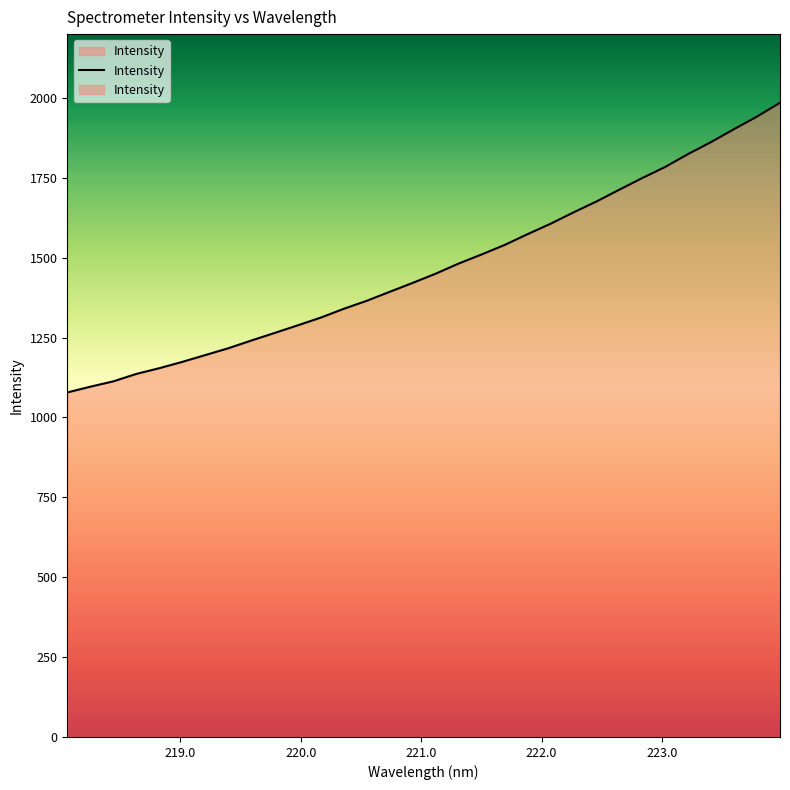

What is the difference between the maximum and minimum values?

906.9